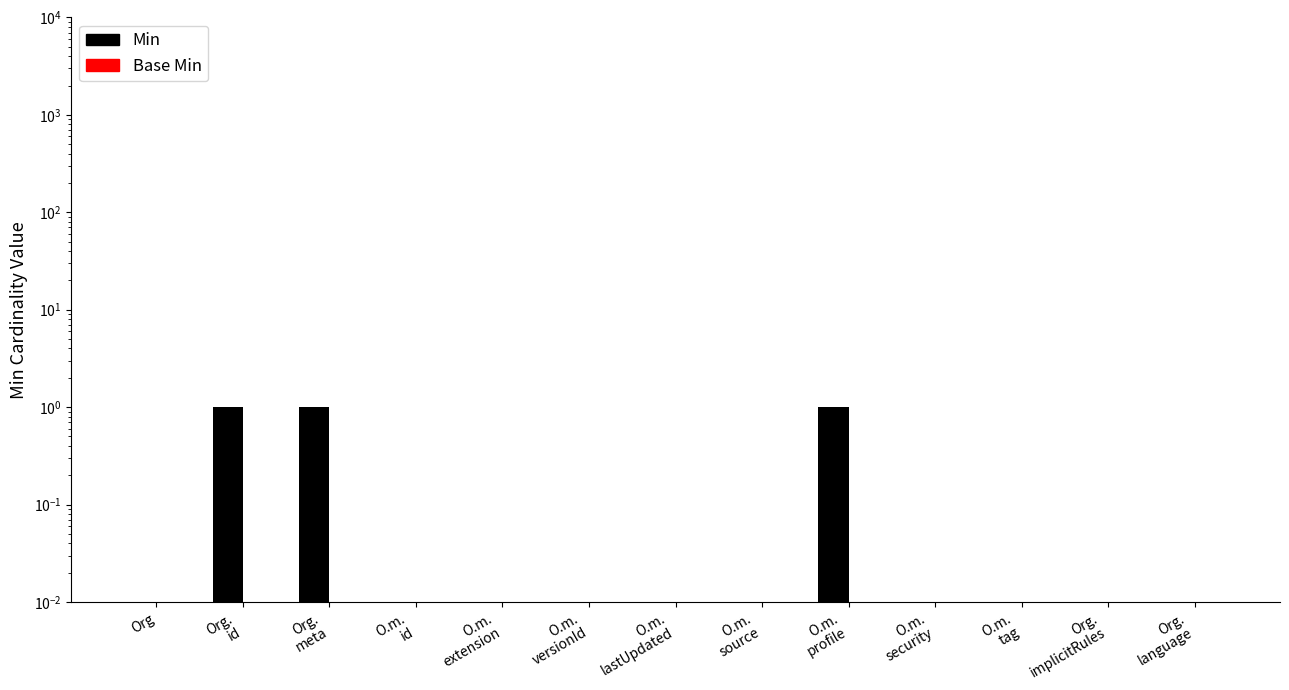

What is the label of the 3rd bar from the left?

Org.
meta